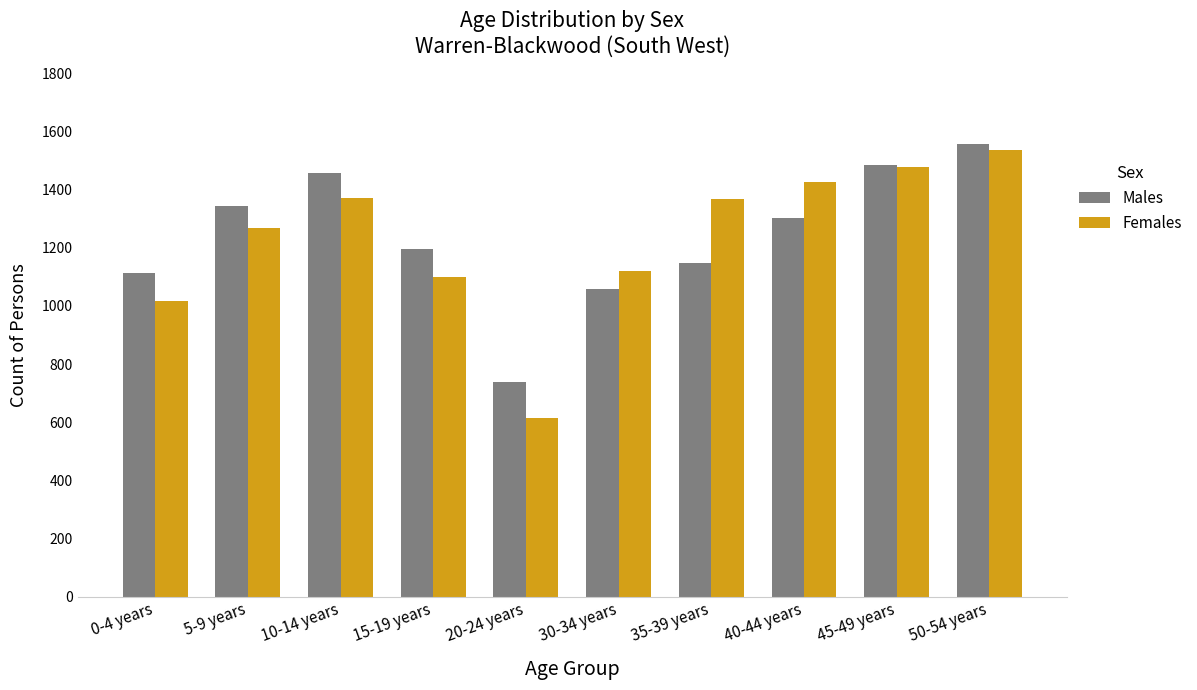

Which category has the lowest value in the Males series?

20-24 years